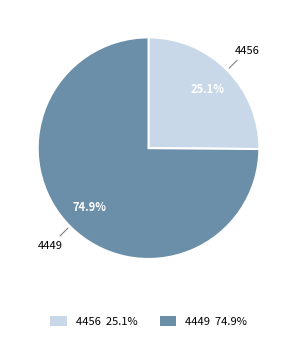

To the nearest percent, what is the combined percentage of 4449 and 4456?

100%